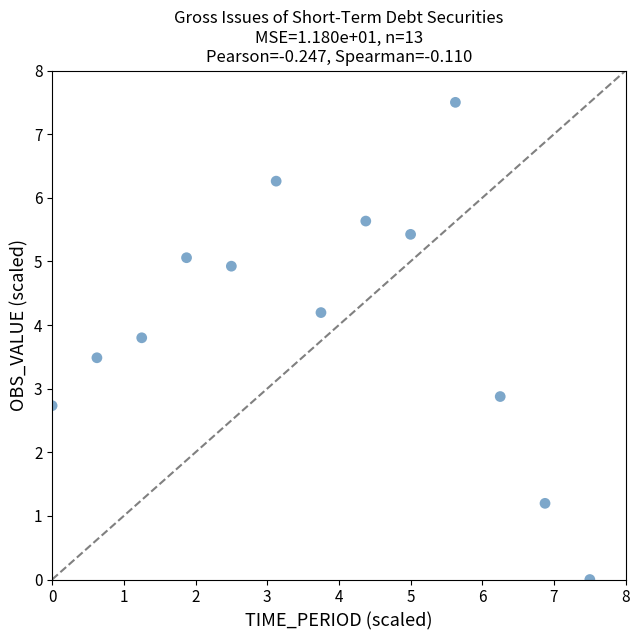

What Y value in the scatter plot is closest to 3?

2.9